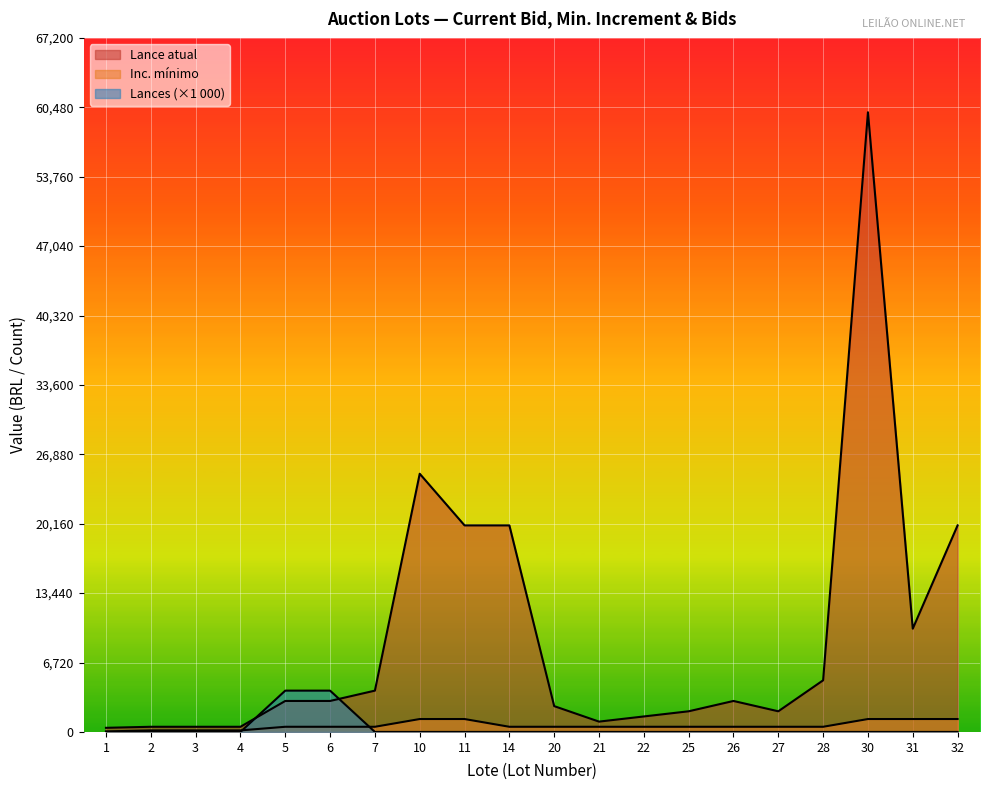

Reading left to right, list all the values displayed in this chart.

Lance atual: 1=400	2=500	3=500	4=500	5=3000	6=3000	7=4000	10=25000	11=20000	14=20000	20=2500	21=1000	22=1500	25=2000	26=3000	27=2000	28=5000	30=60000	31=10000	32=20000
Inc. mínimo: 1=50	2=150	3=150	4=150	5=500	6=500	7=500	10=1250	11=1250	14=500	20=500	21=500	22=500	25=500	26=500	27=500	28=500	30=1250	31=1250	32=1250
Lances: 1=0	2=0	3=0	4=0	5=4000	6=4000	7=0	10=0	11=0	14=0	20=0	21=0	22=0	25=0	26=0	27=0	28=0	30=0	31=0	32=0